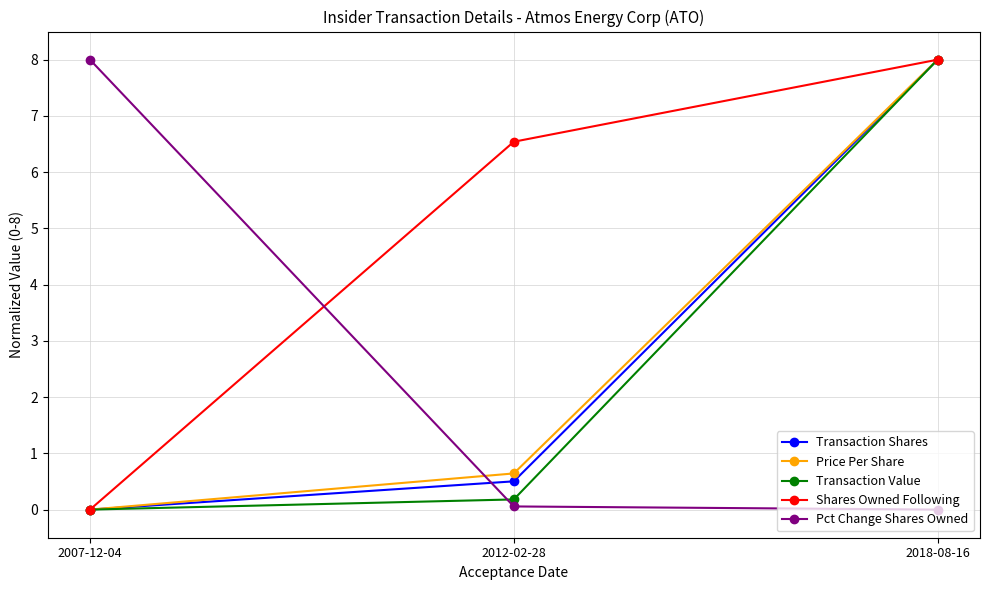

At how many categories does at least one series exceed 3?

3